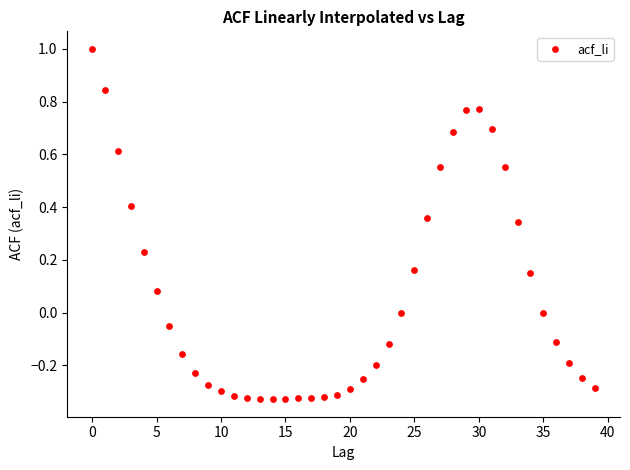

What is the range of Y values (max minus min)?

1.3